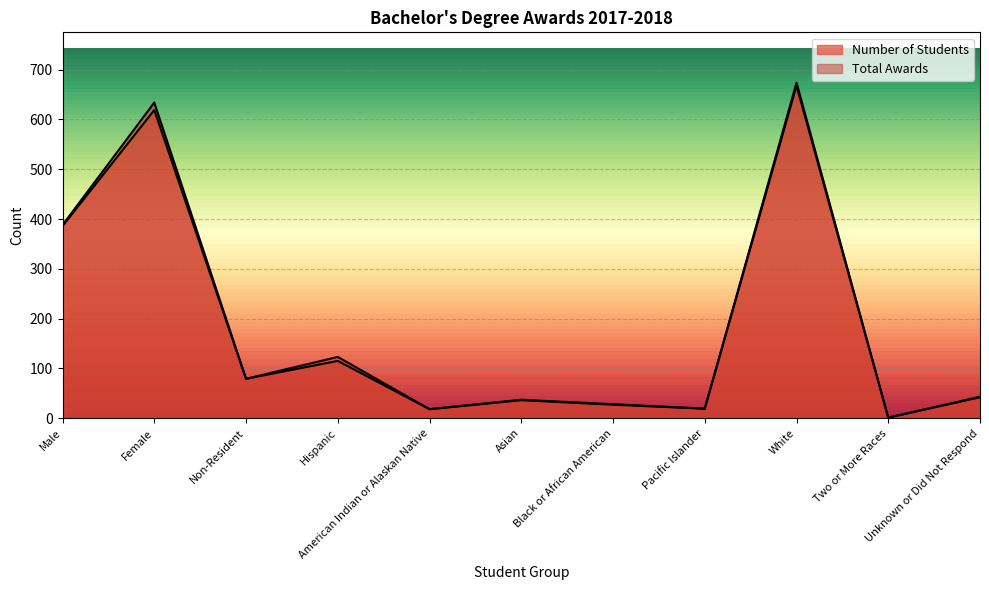

Rank the categories by Number of Students value from lowest to highest.

Two or More Races, American Indian or Alaskan Native, Pacific Islander, Black or African American, Asian, Unknown or Did Not Respond, Non-Resident, Hispanic, Male, Female, White